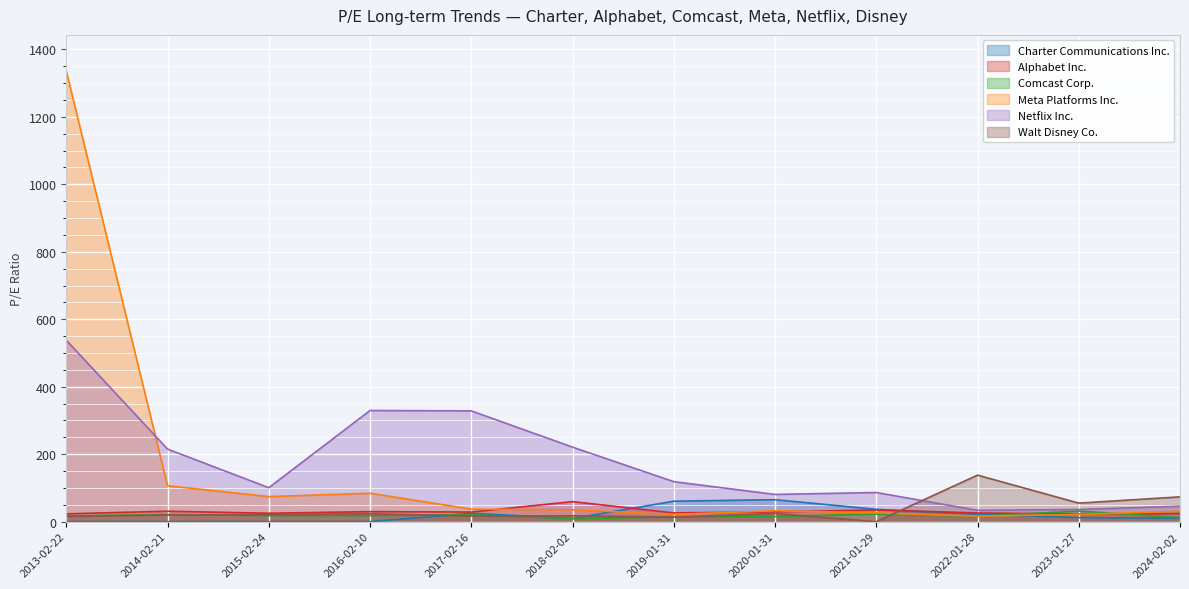

At which category does Comcast Corp. reach its first local valley?

2016-02-10